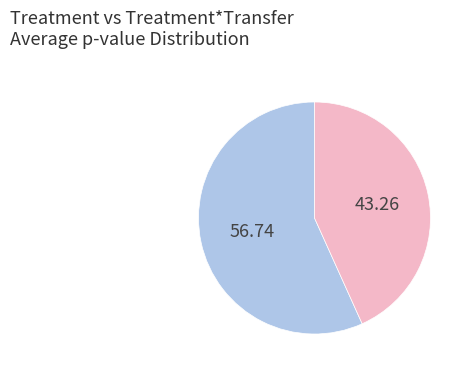

Is there any slice that represents more than half of the pie?

Yes